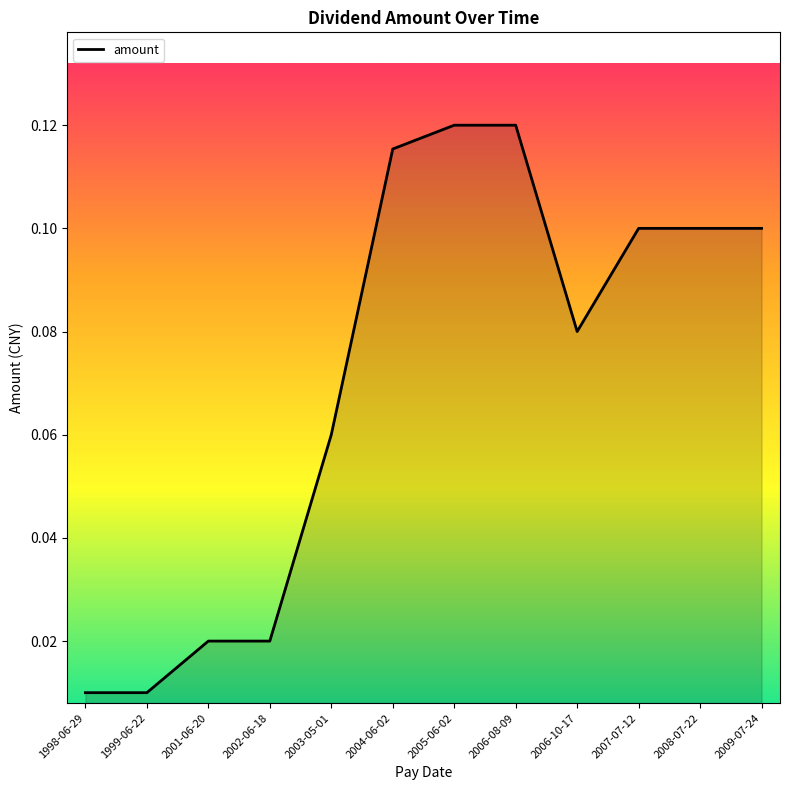

What position from the right is 2007-07-12?

3